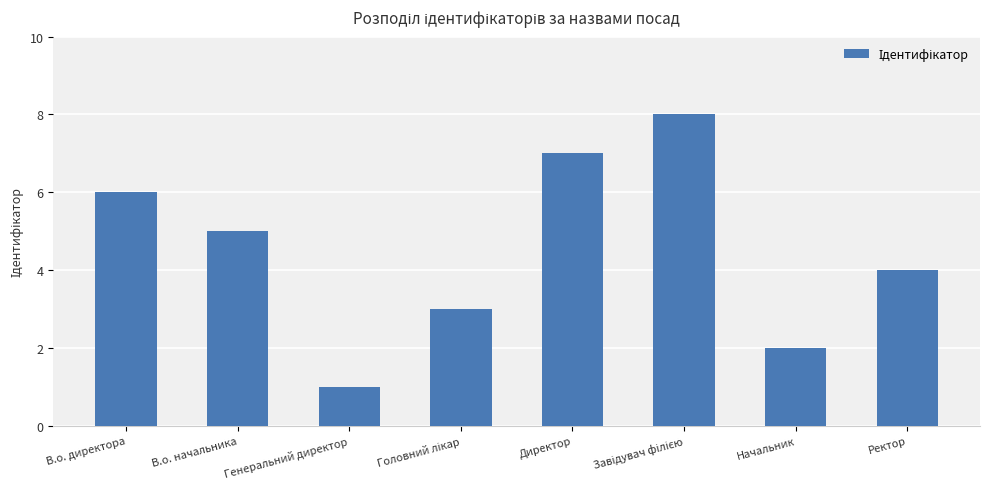

What is the greatest value displayed?

8